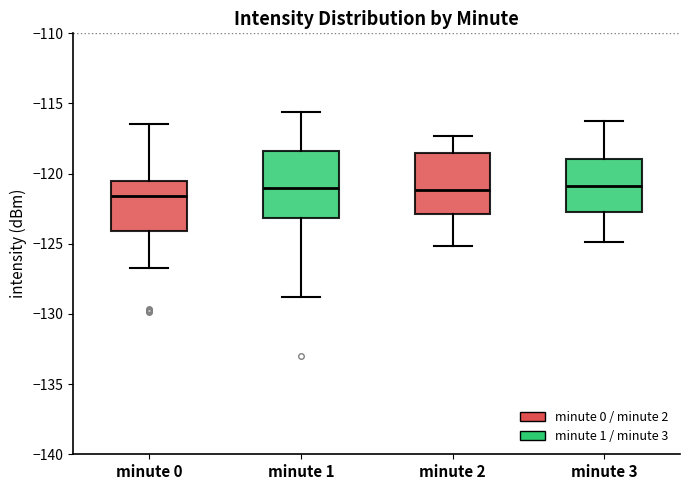

Where is the upper edge of the box for minute 2 on the y-axis? The values are not printed on the chart, so give them approximately, as read against the axis.

-118.5